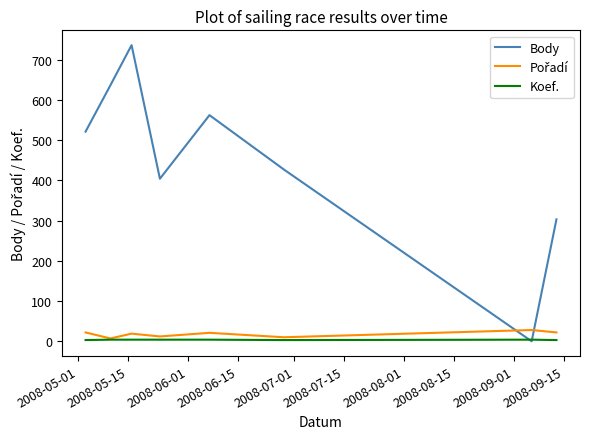

Which series has the widest spread of values?

Body